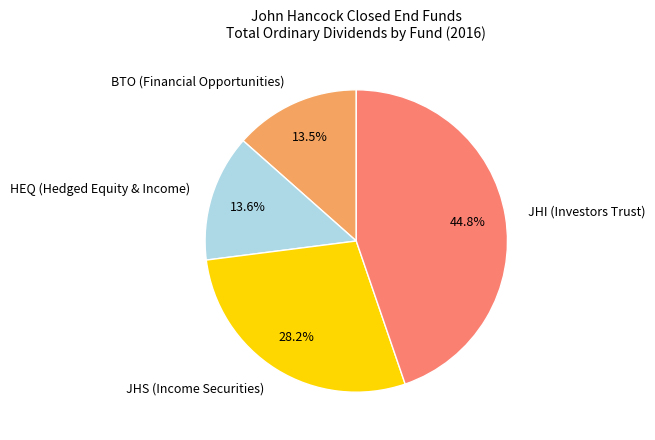

To the nearest percent, what portion does HEQ (Hedged Equity & Income) represent?

14%